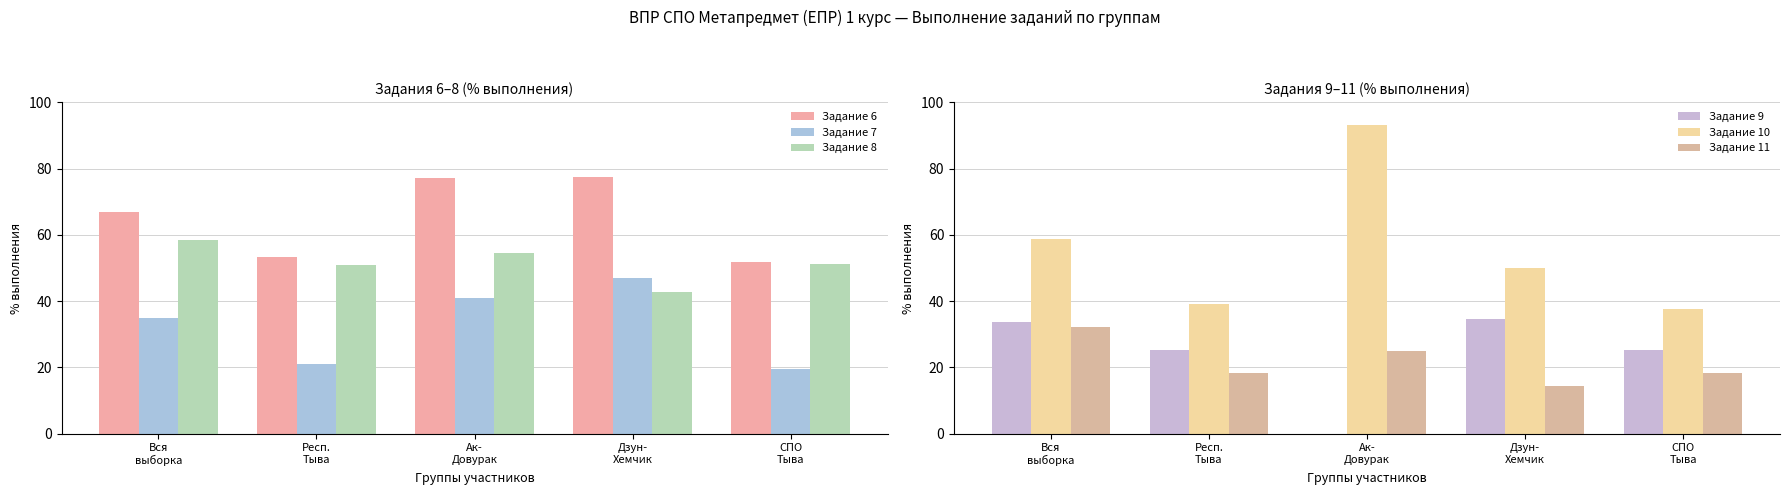

Are the bars horizontal?

No